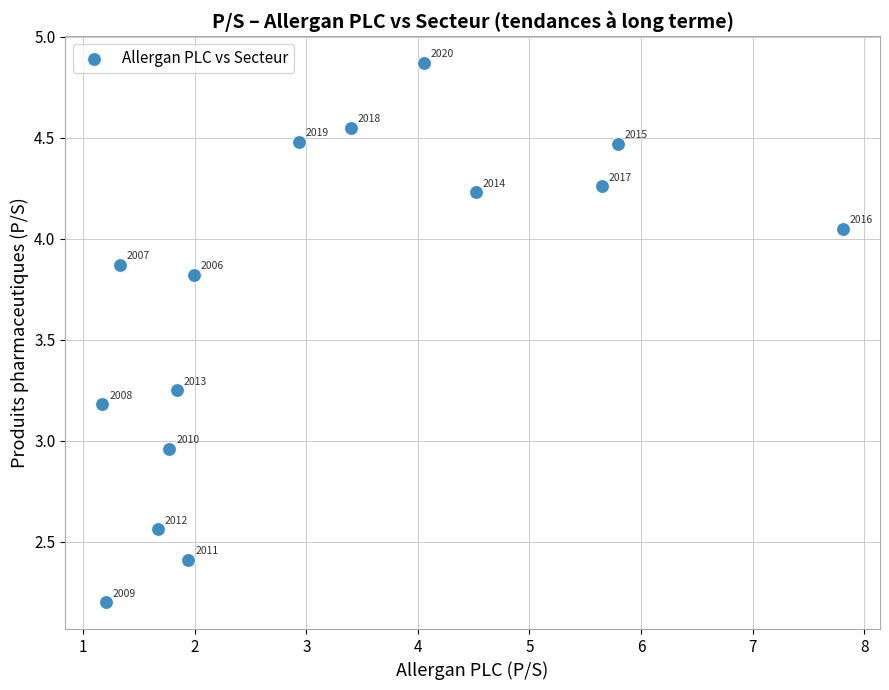

What is the range of Y values (max minus min)?

2.7